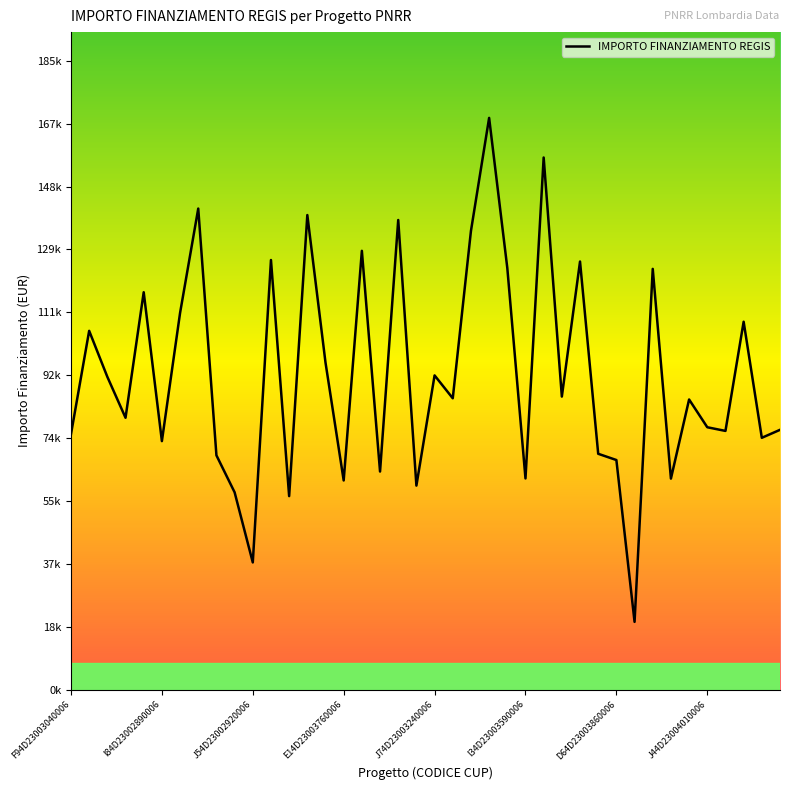

Does the chart display data point markers on the line(s)?

No